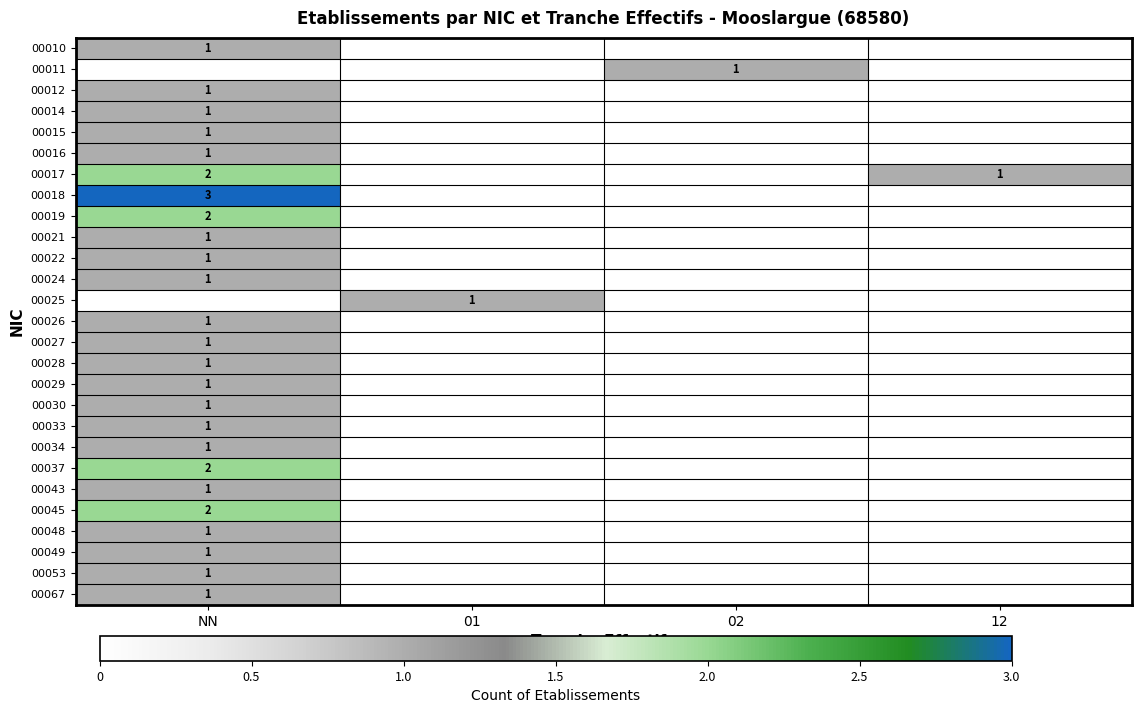

The value of 00014 at NN is 1. True or false?

True